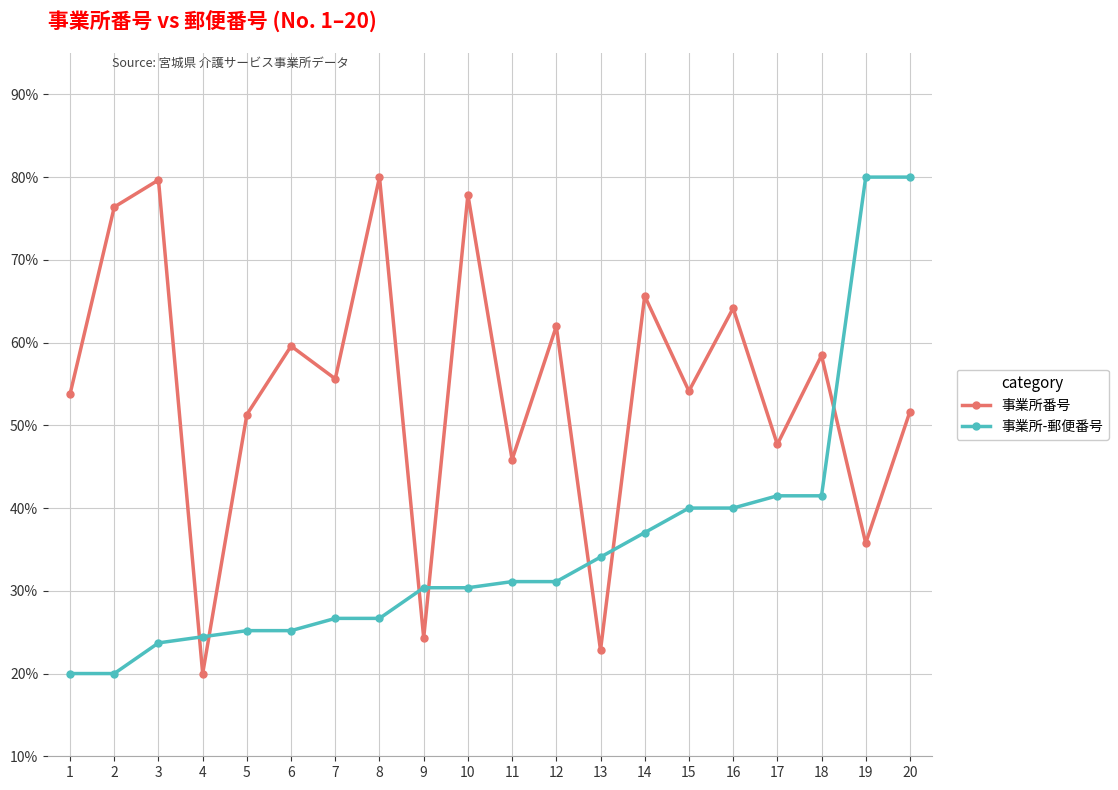

What is the difference between the second highest and second lowest values in the 事業所-郵便番号 series?

60.0